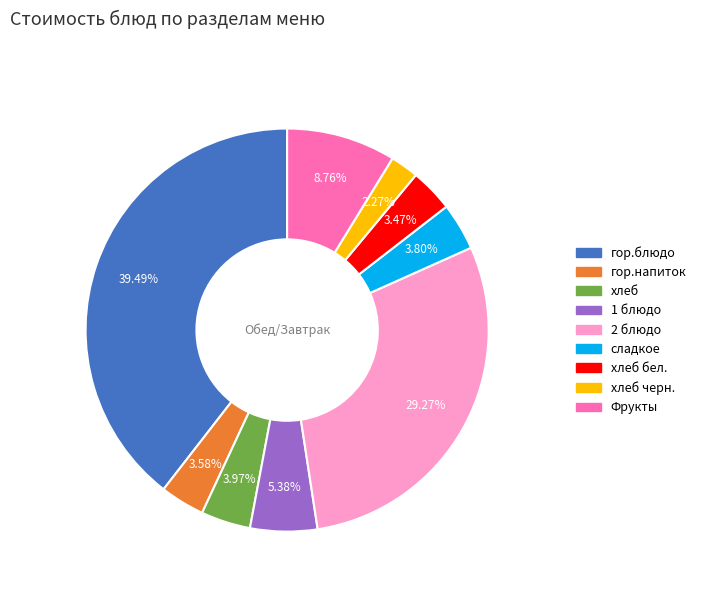

Count the number of slices in the pie.

9